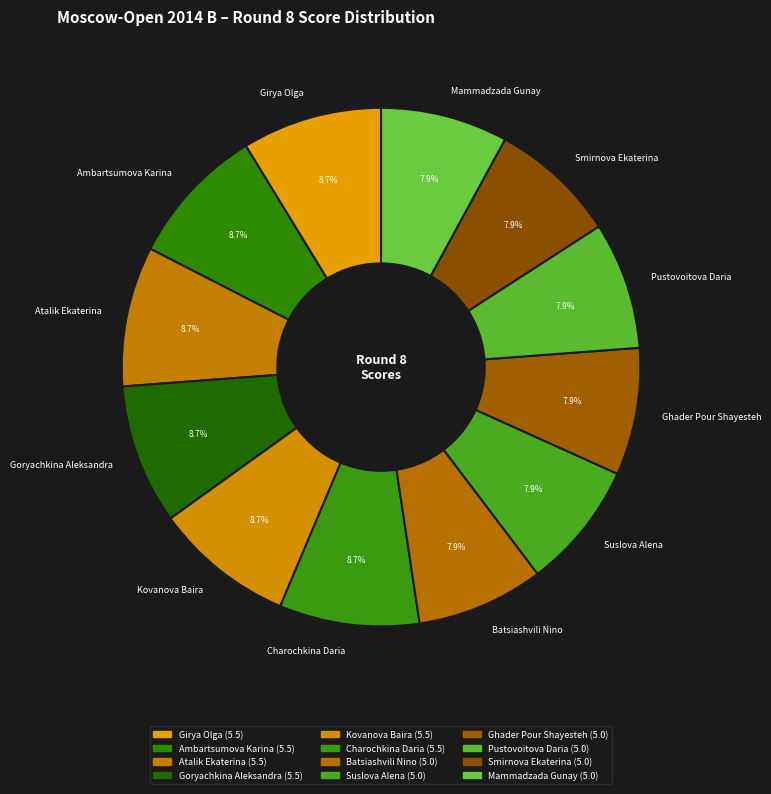

Does any single category account for the majority?

No